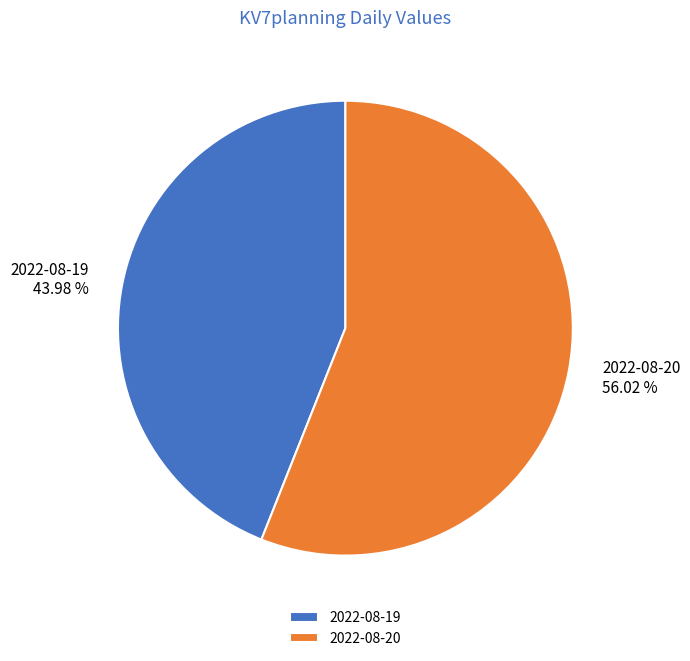

How many slices are in this pie chart?

2